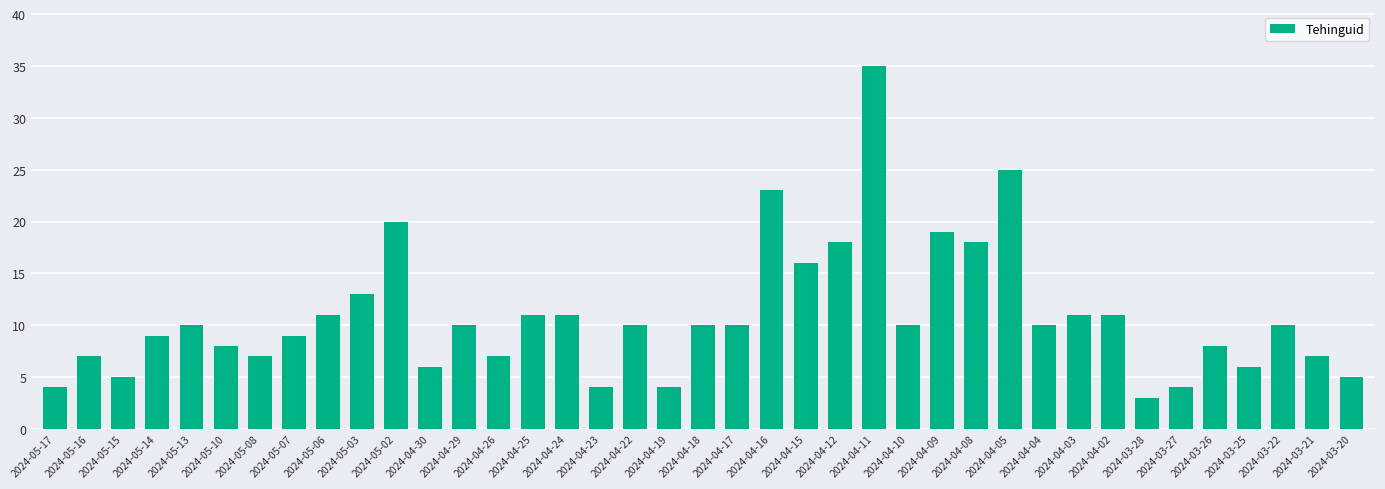

What is the average value?

11